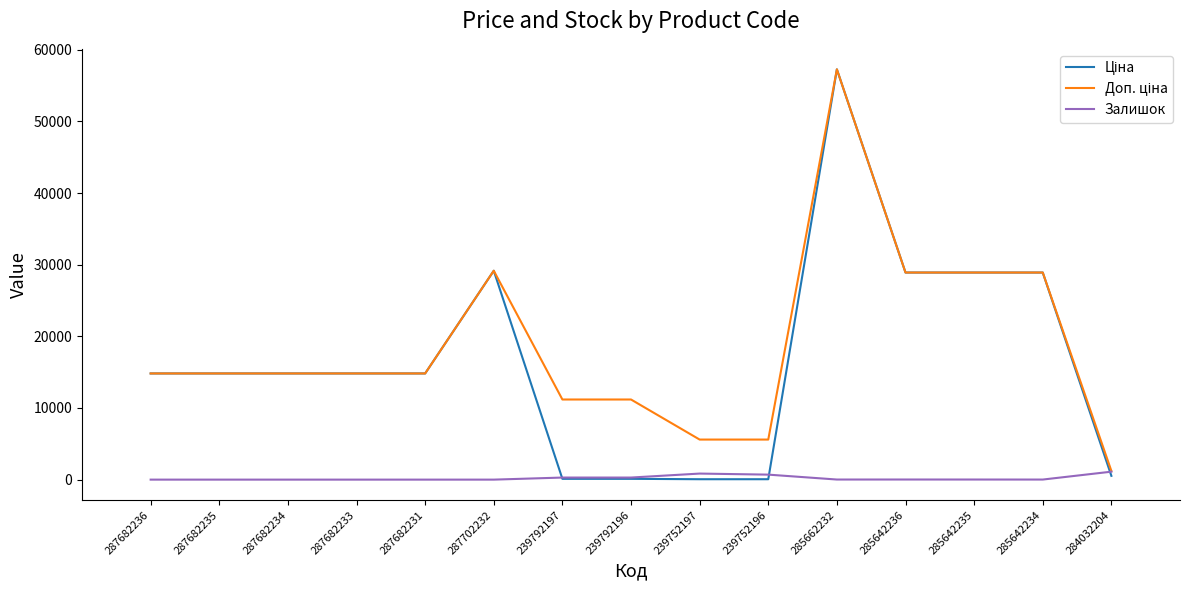

What is the greatest value displayed?

57258.0